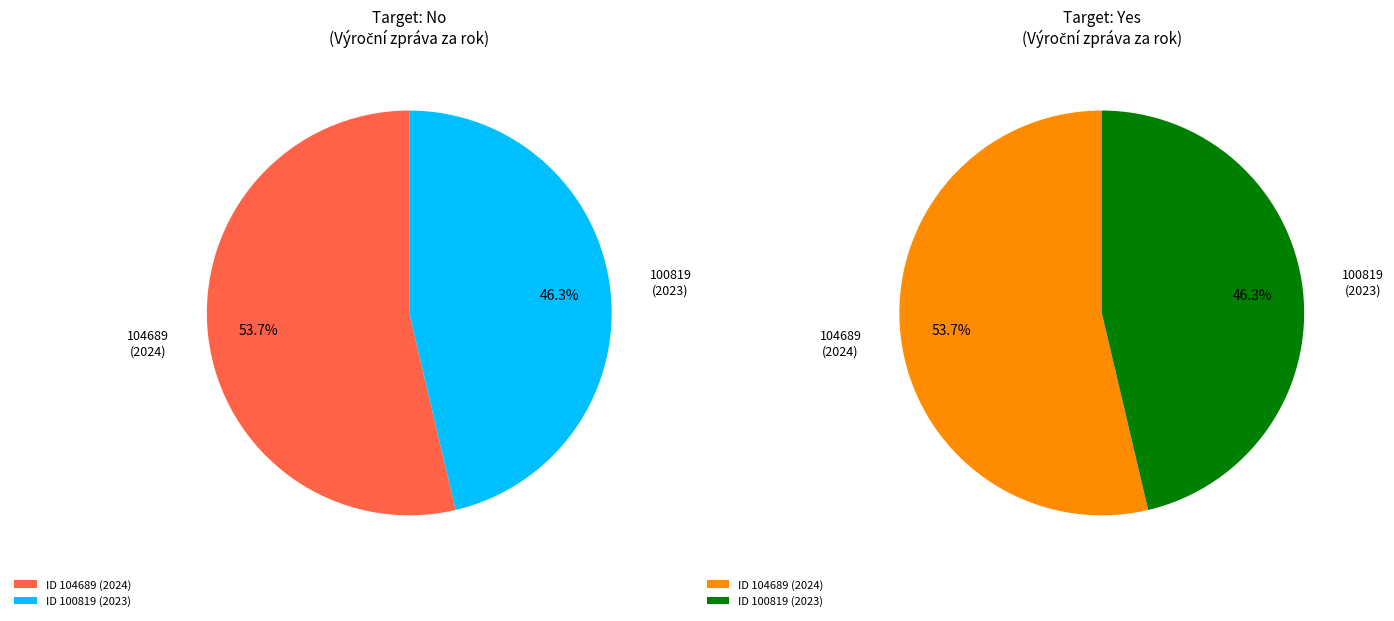

To the nearest percent, what is the average slice percentage?

50%